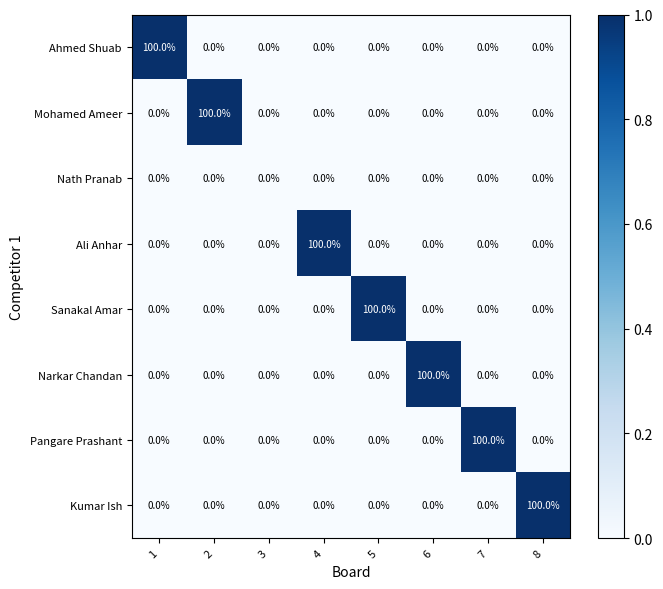

What is the total value across all series at 4?

100